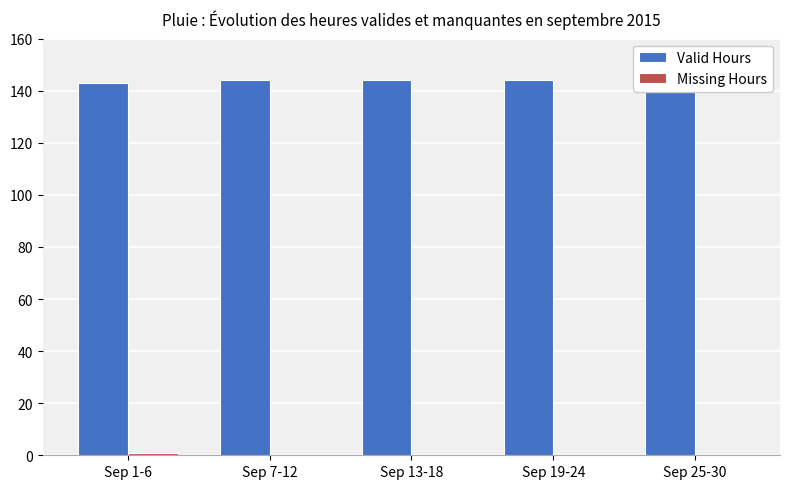

How many data points in Missing Hours are above 0?

1